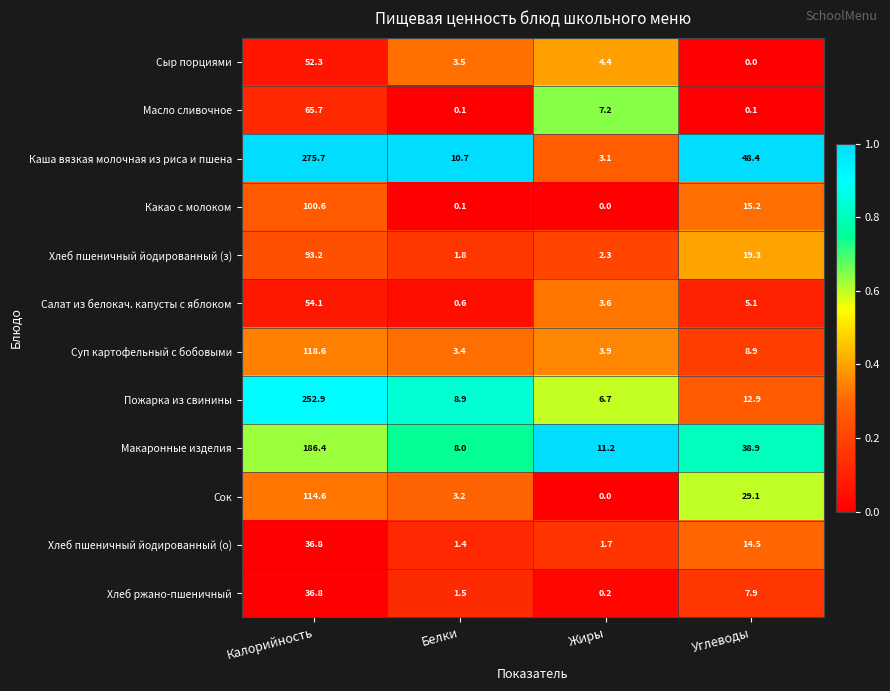

What is the maximum value shown in the chart?

275.7